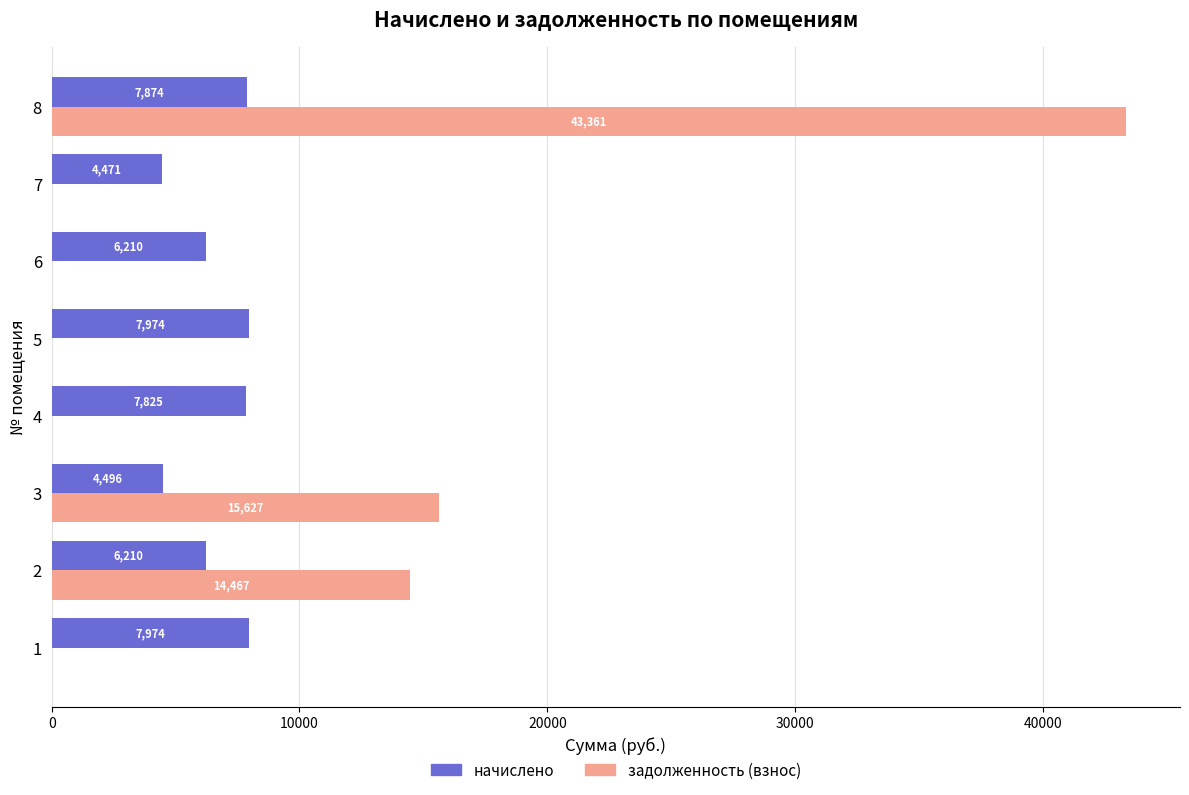

Which category has the highest value across all series?

8